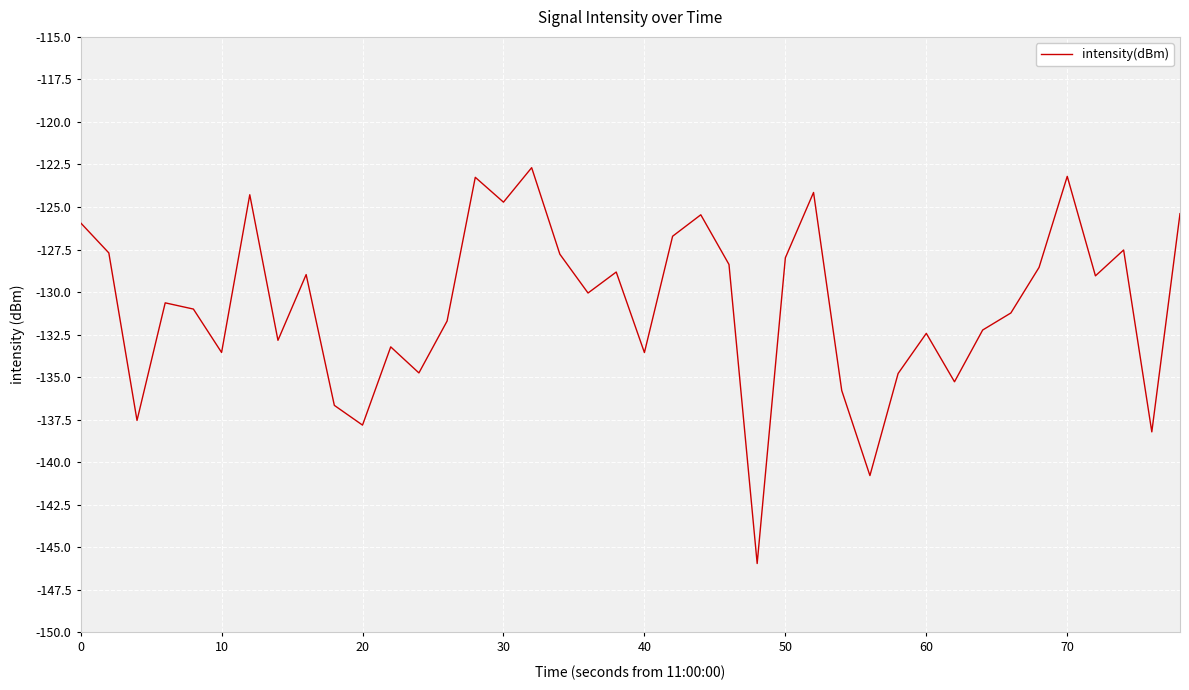

What is the minimum value shown in the chart?

-146.0